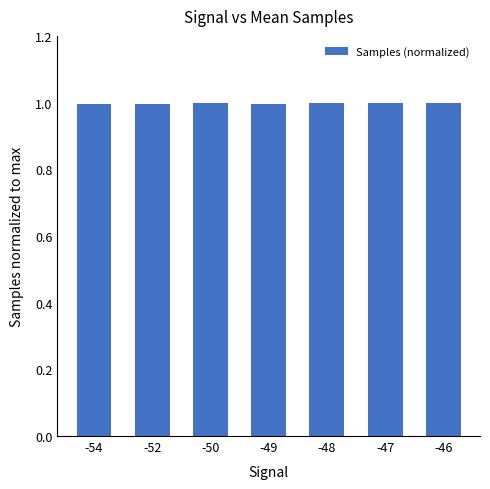

The chart shows a value of 0.2 at -49. True or false?

False